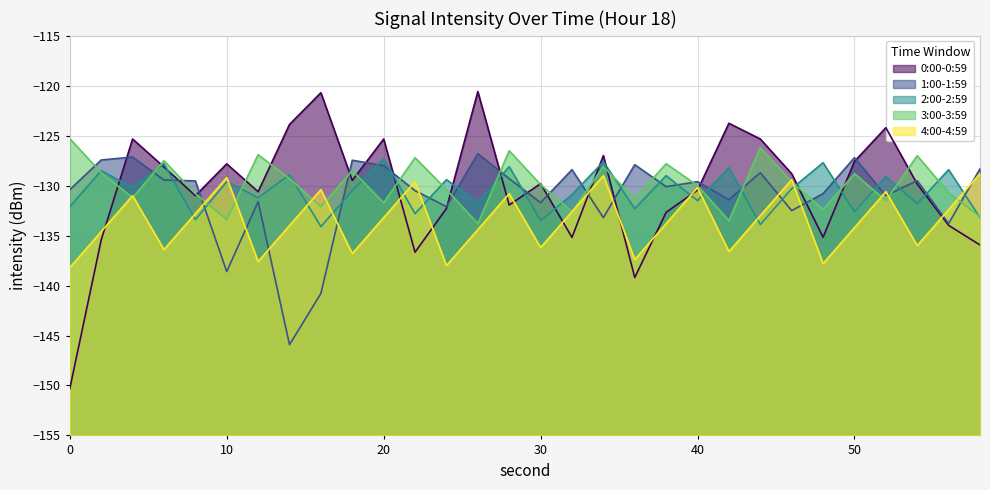

Is it true that 2:00-2:59 equals -128.4 at 56?

True